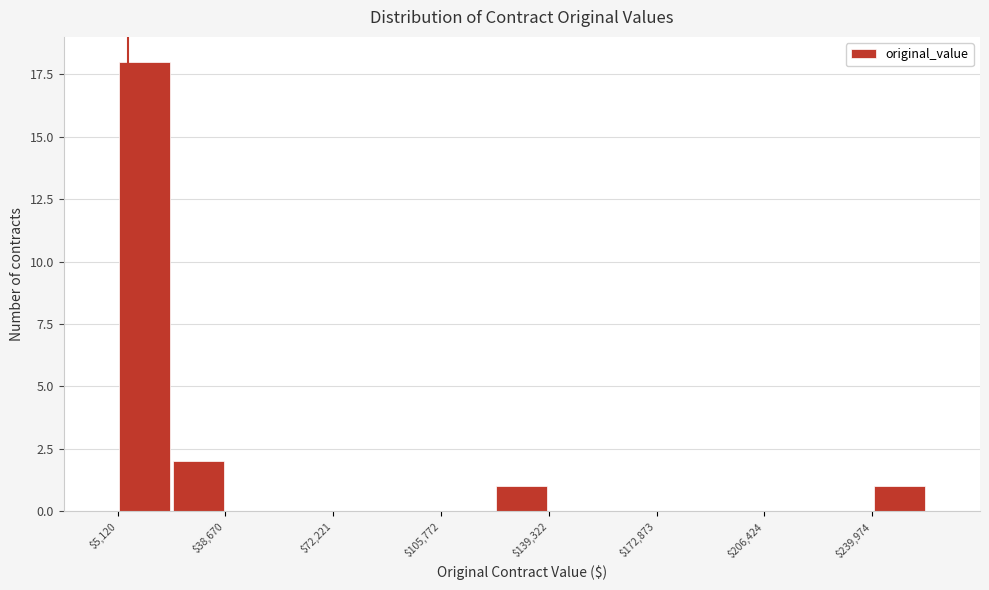

Read against the x-axis, roughly where is the centre of the tallest bar?

15000